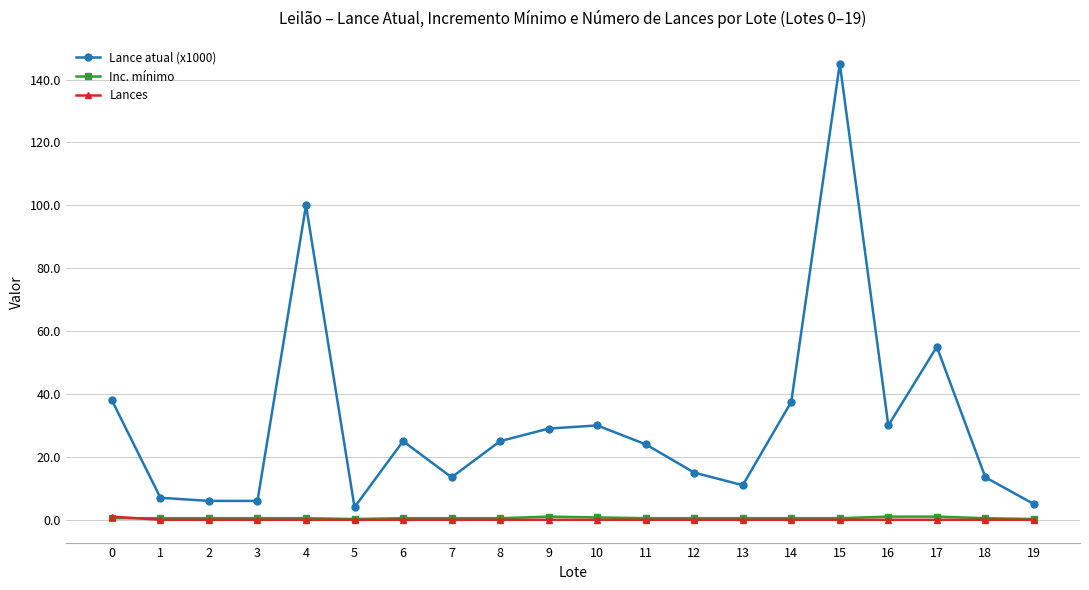

Which series has the widest spread of values?

Lance atual (x1000)